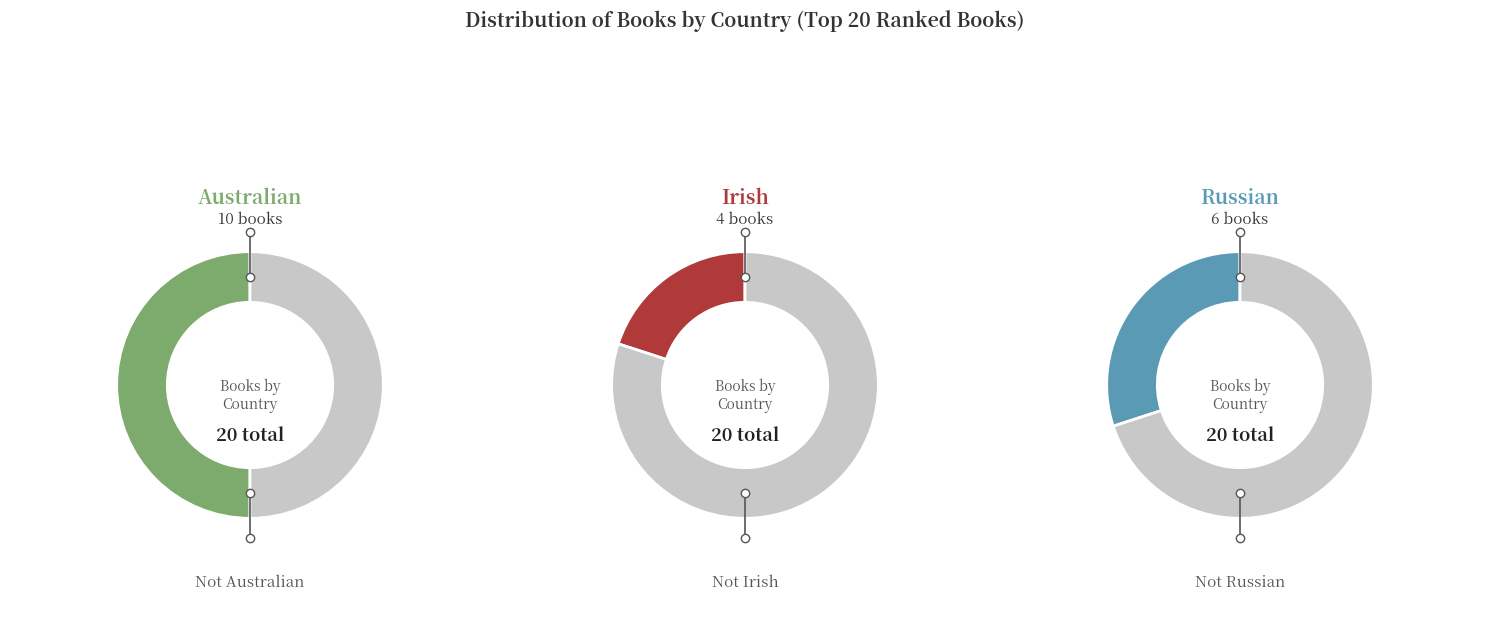

Does counts represent more than half of the total?

No